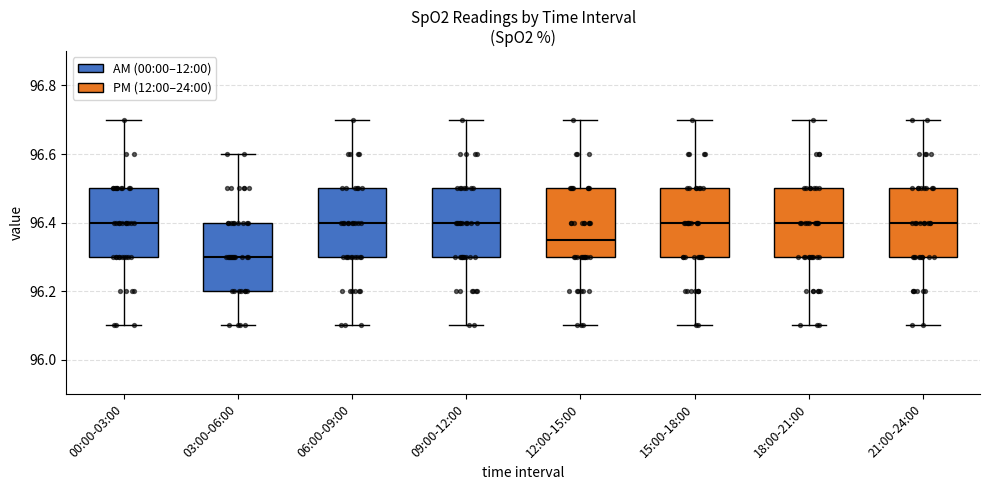

Reading left to right, transcribe this box plot: for each box, give where its median line is, the range the box spans, and where its two whiskers end, as read against the y-axis. The values are not printed on the chart, so give them approximately, as read against the axis.

00:00-03:00: median 96.40, box 96.30 to 96.50, whiskers 96.10 to 96.70
03:00-06:00: median 96.30, box 96.20 to 96.40, whiskers 96.10 to 96.60
06:00-09:00: median 96.40, box 96.30 to 96.50, whiskers 96.10 to 96.70
09:00-12:00: median 96.40, box 96.30 to 96.50, whiskers 96.10 to 96.70
12:00-15:00: median 96.36, box 96.30 to 96.50, whiskers 96.10 to 96.70
15:00-18:00: median 96.40, box 96.30 to 96.50, whiskers 96.10 to 96.70
18:00-21:00: median 96.40, box 96.30 to 96.50, whiskers 96.10 to 96.70
21:00-24:00: median 96.40, box 96.30 to 96.50, whiskers 96.10 to 96.70